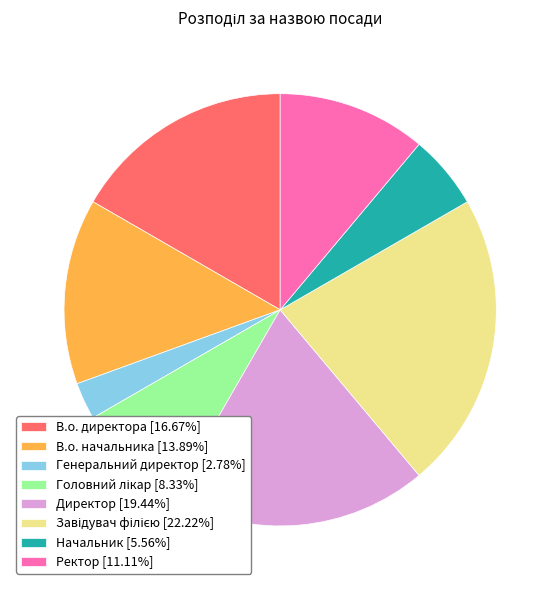

Is Ректор [11.11%] the majority of the pie?

No